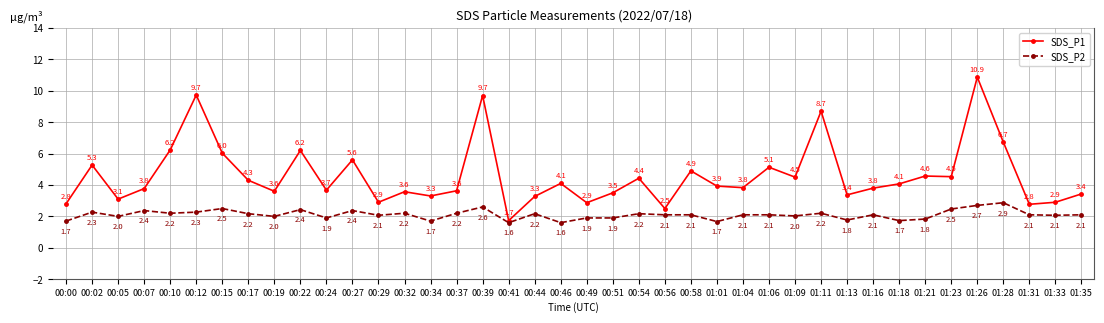

What is the label of the 40th point from the right?

00:00